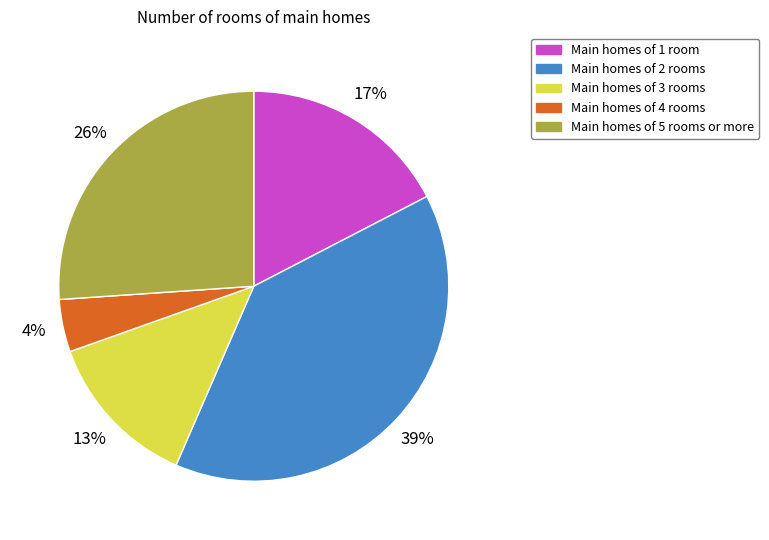

Is there a majority slice in this chart?

No